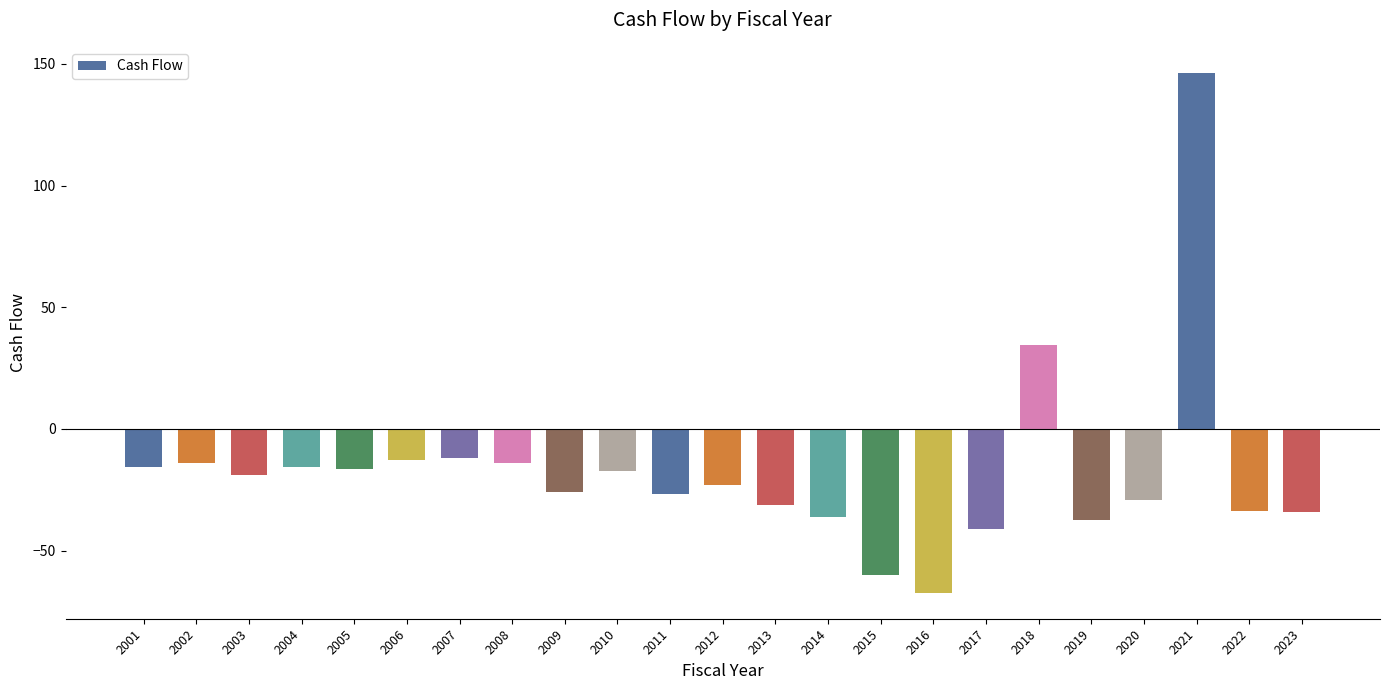

Which category has the lowest value across all series?

2016